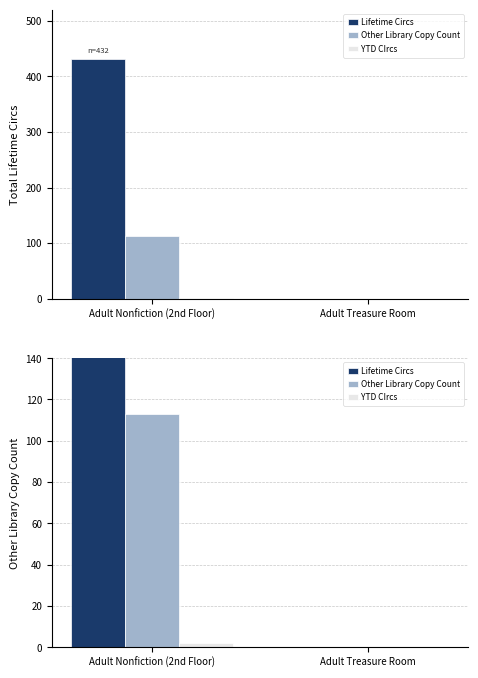

Which series changed the most between Adult Nonfiction (2nd Floor) and Adult Treasure Room?

Lifetime Circs